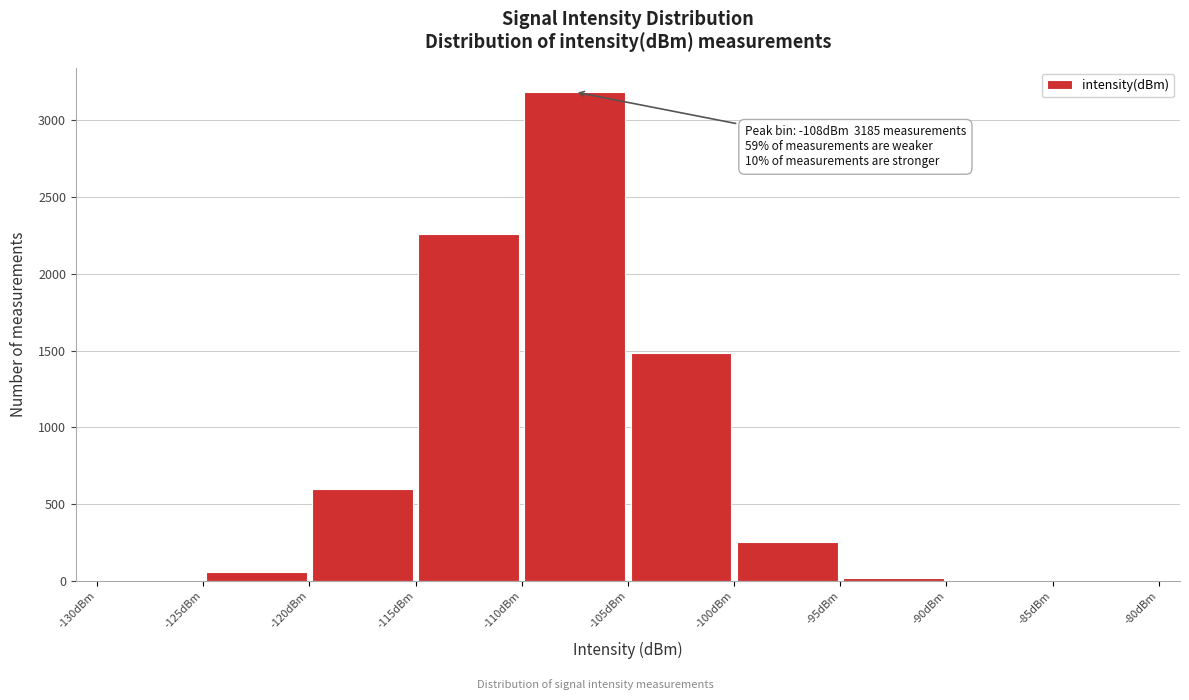

Over which range of the x-axis is the bar tallest?

-110 to -105